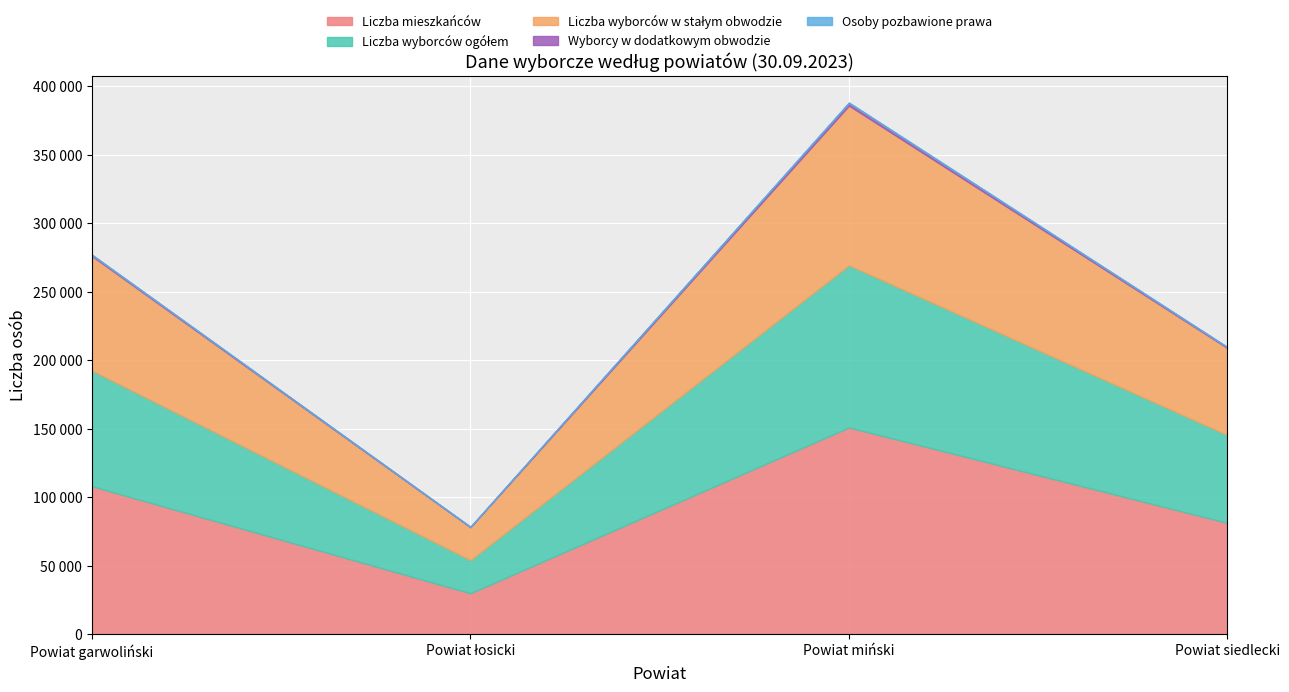

How many Liczba mieszkańców values are between 81222 and 150869?

3